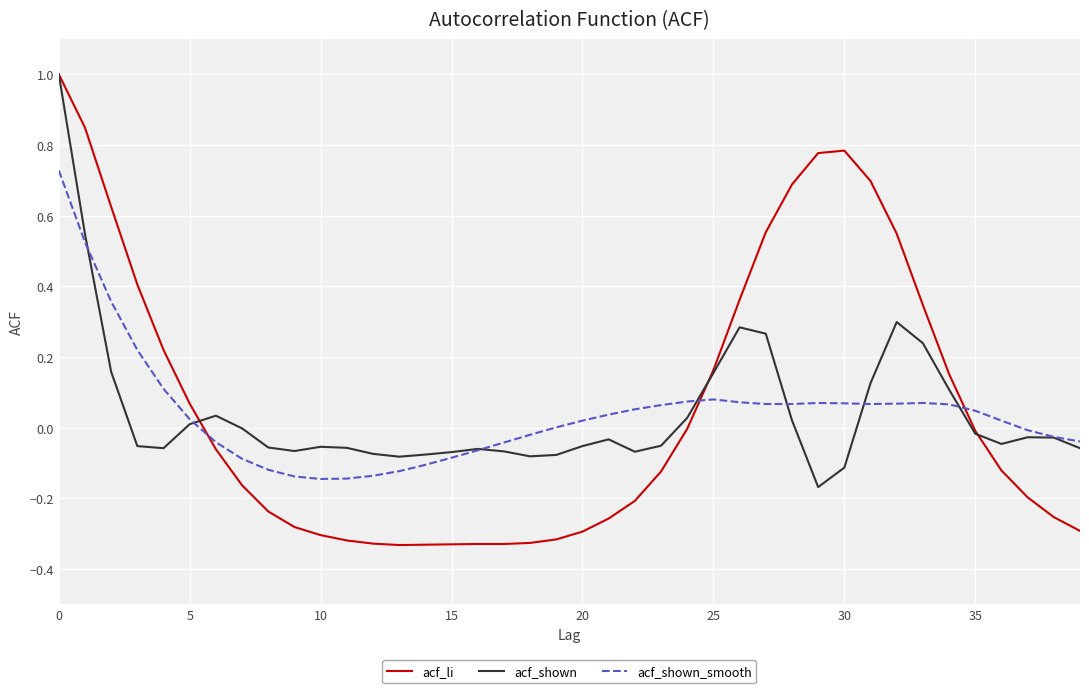

What is the maximum value for acf_shown?

1.0